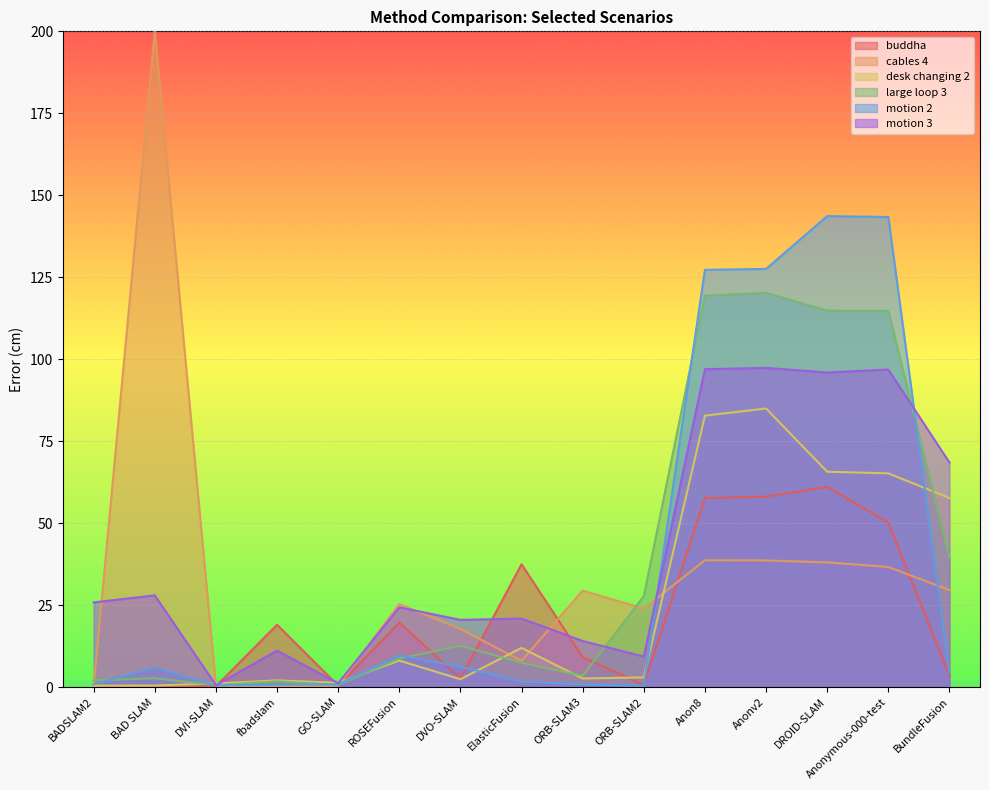

Is it true that cables 4 equals 8.0 at ElasticFusion?

True